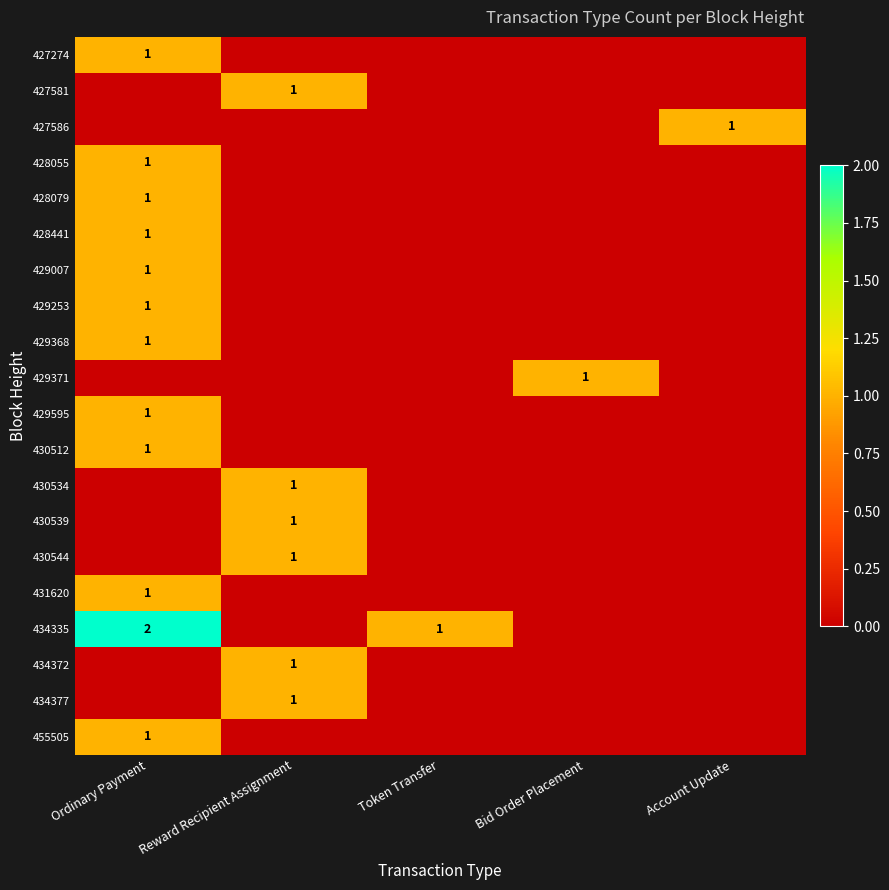

Which has a higher value, Account Update or Reward Recipient Assignment?

Account Update